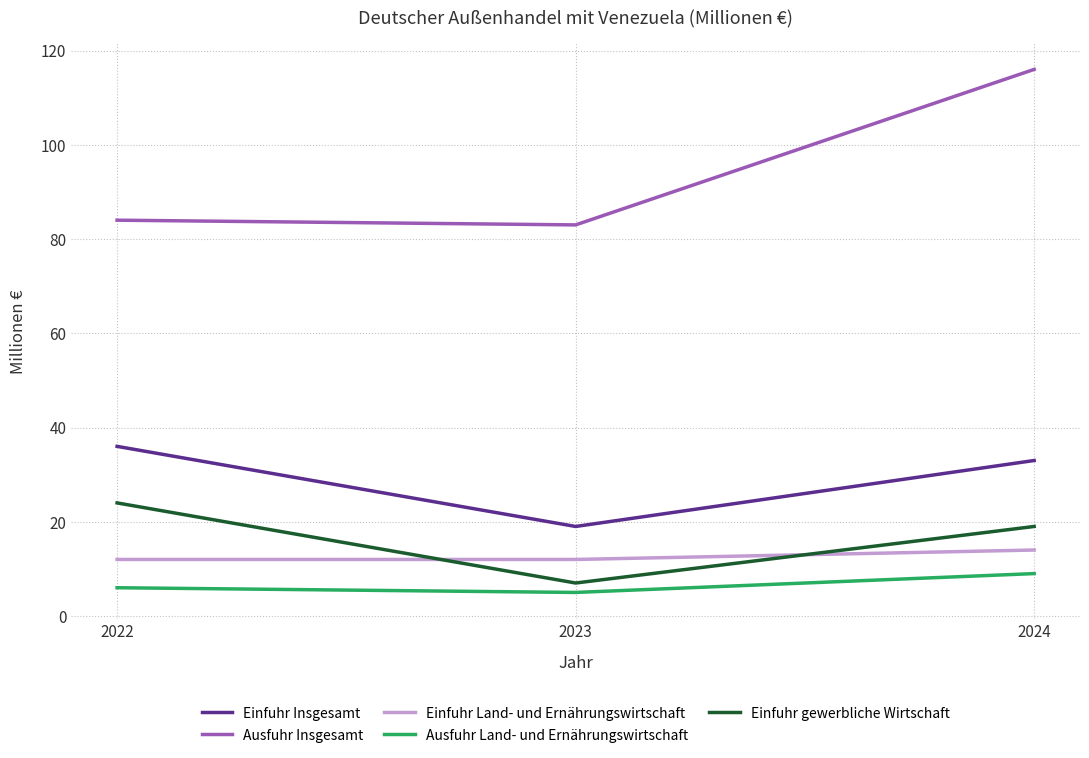

What is the difference between the Ausfuhr Insgesamt values at 2022 and 2024?

32